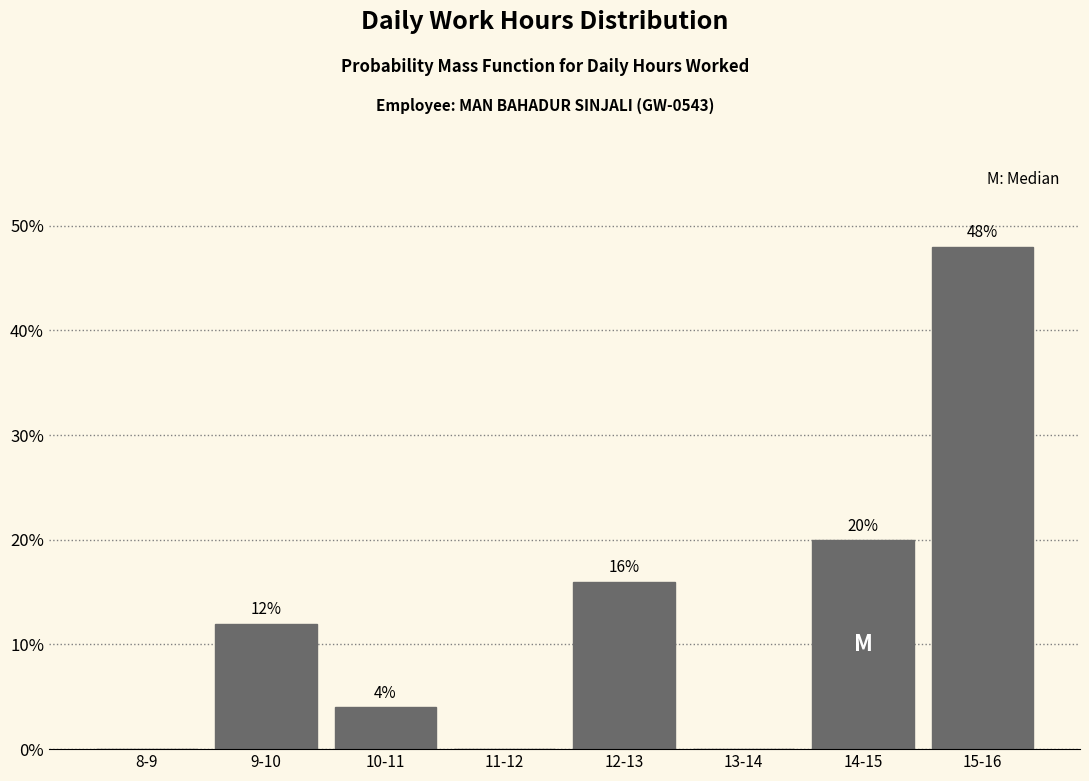

Reading left to right, transcribe all the data shown in this chart.

8-9=0	9-10=12	10-11=4	11-12=0	12-13=16	13-14=0	14-15=20	15-16=48